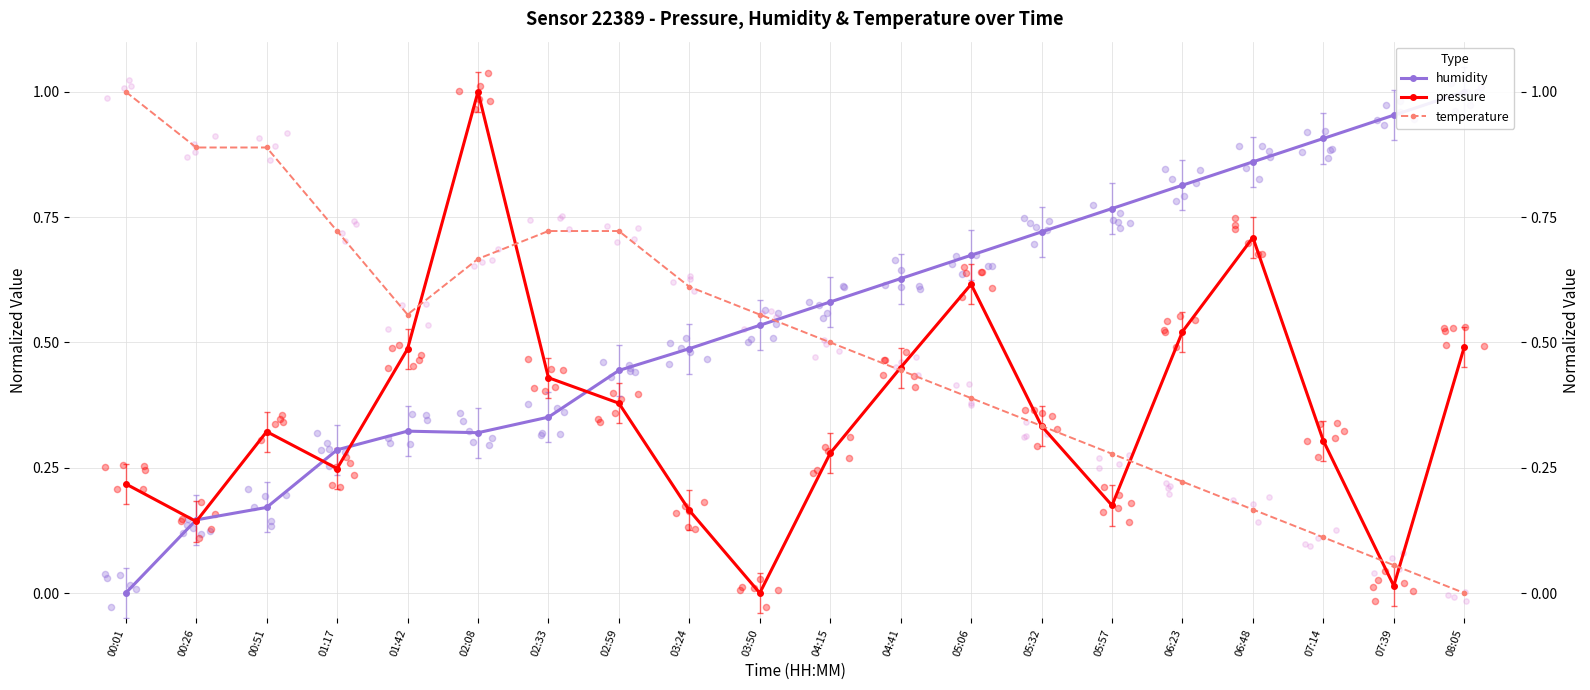

What are all the series names shown in the legend?

humidity, pressure, temperature